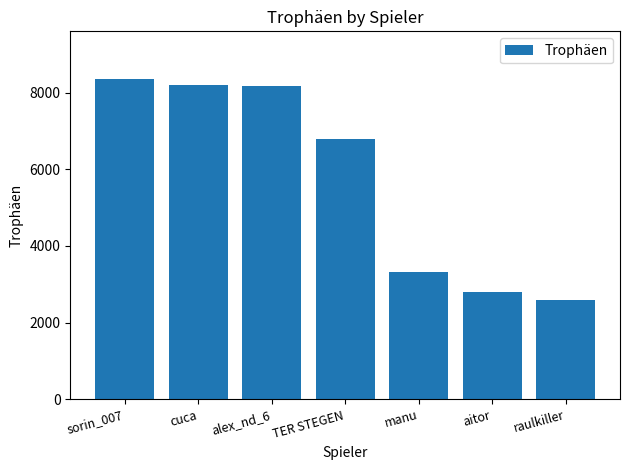

What is the sum of the values at manu and raulkiller?

5906